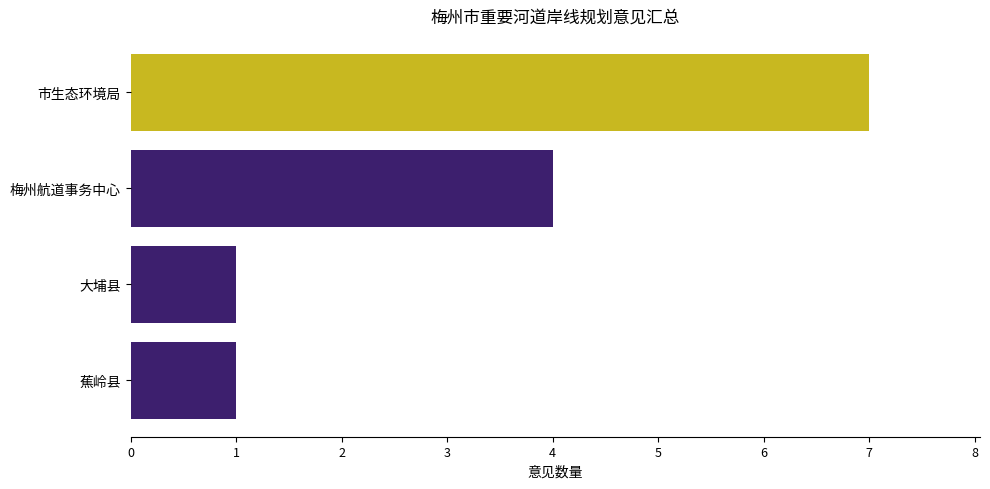

What is the maximum value shown in the chart?

7